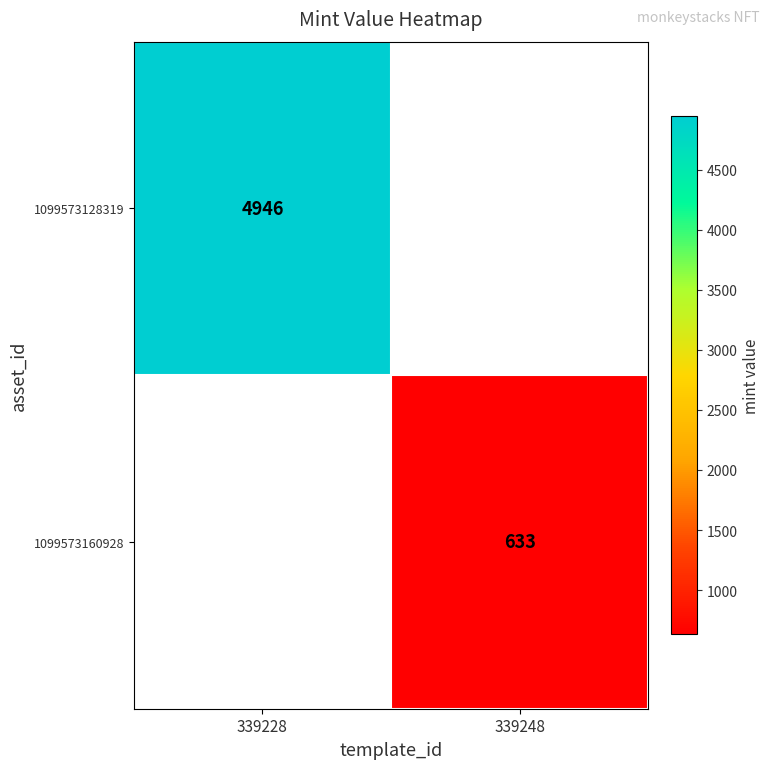

What is the smallest value displayed?

633.0